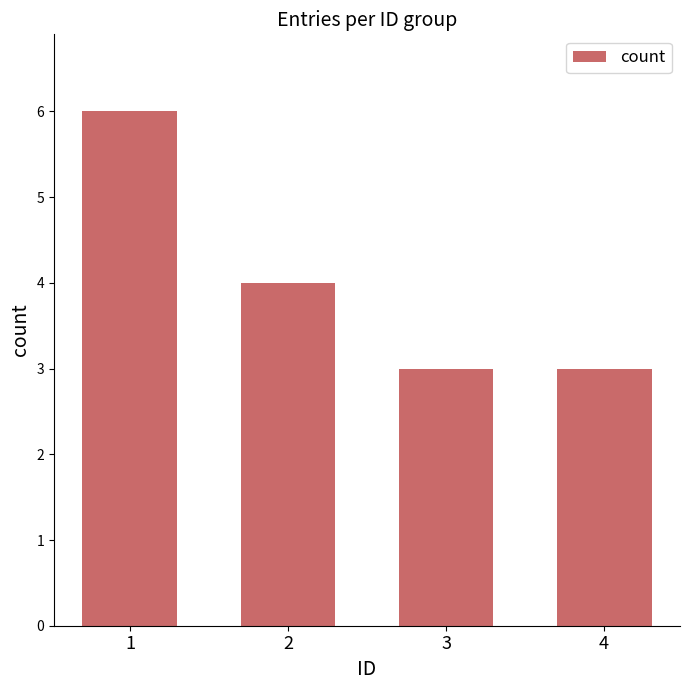

Which has a higher value, 2 or 3?

2